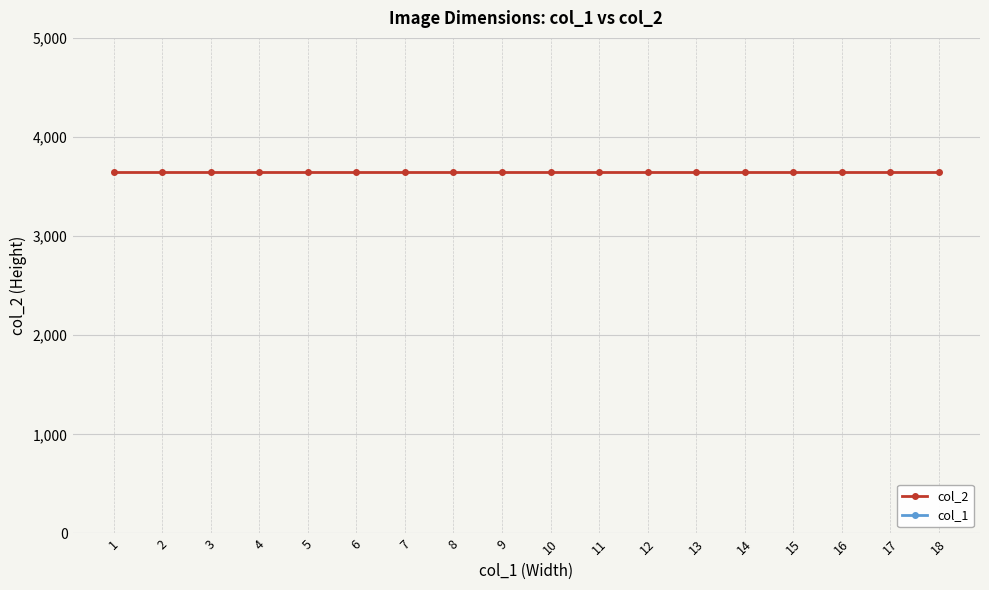

Is it true that col_2 equals 3648 at 11?

True